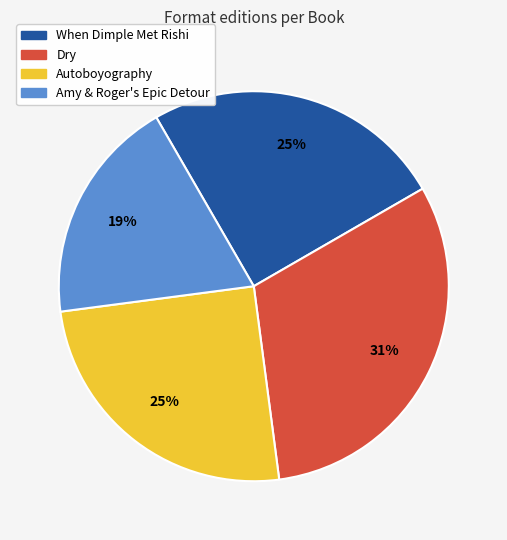

Does Amy & Roger's Epic Detour account for over 50% of the chart?

No